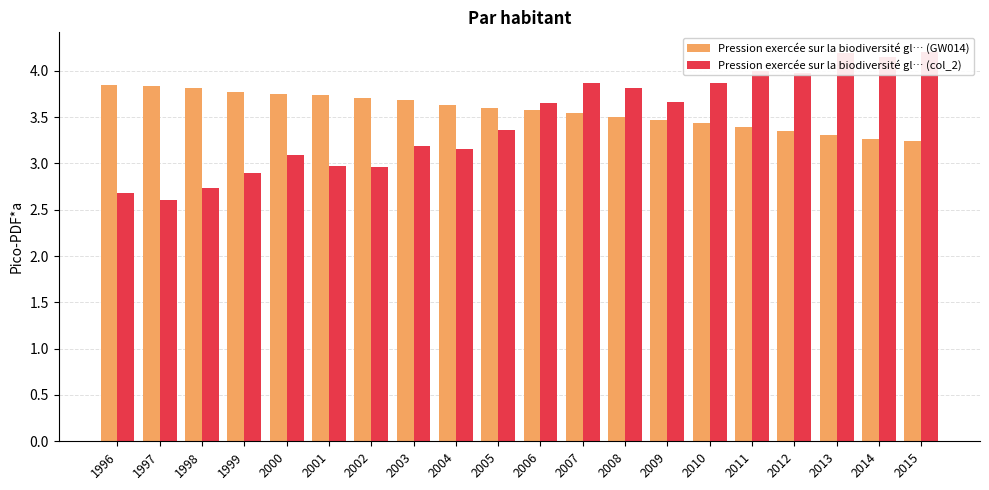

What are all the series names shown in the legend?

Pression exercée sur la biodiversité gl… (GW014), Pression exercée sur la biodiversité gl… (col_2)